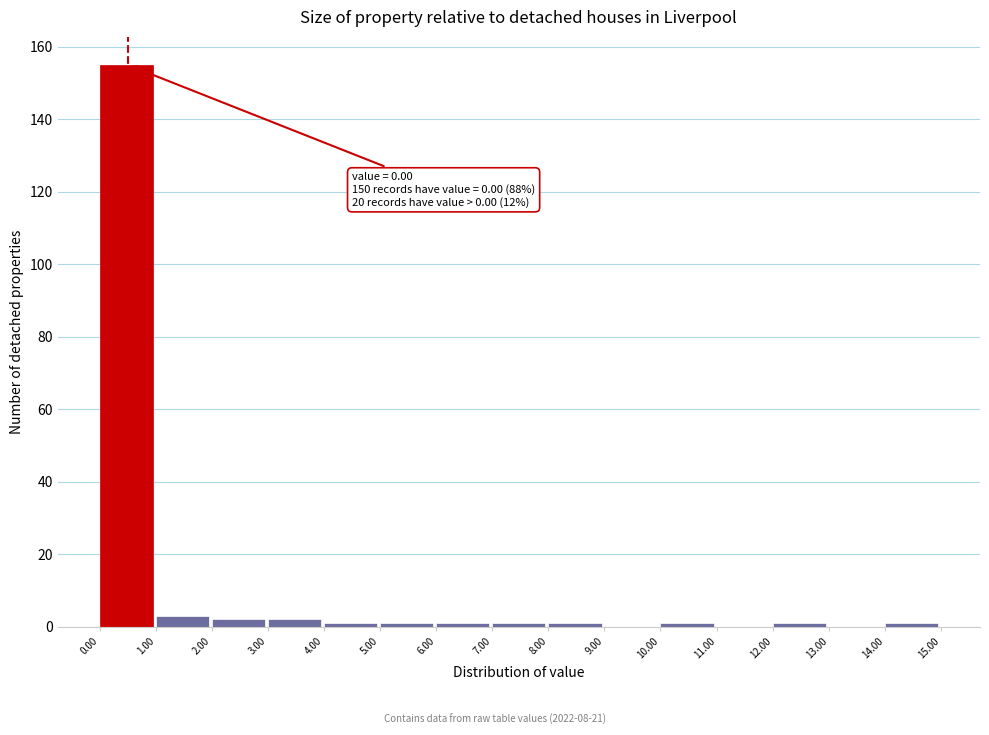

Which range on the x-axis has the tallest bar?

0.00 to 1.00